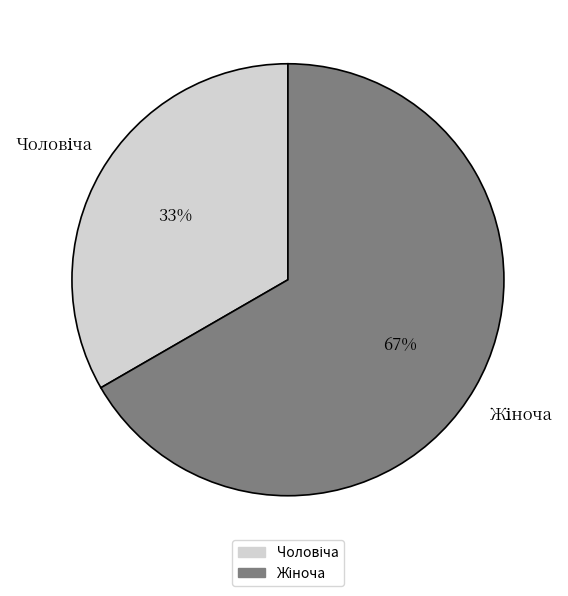

To the nearest percent, what is the average slice percentage?

50%